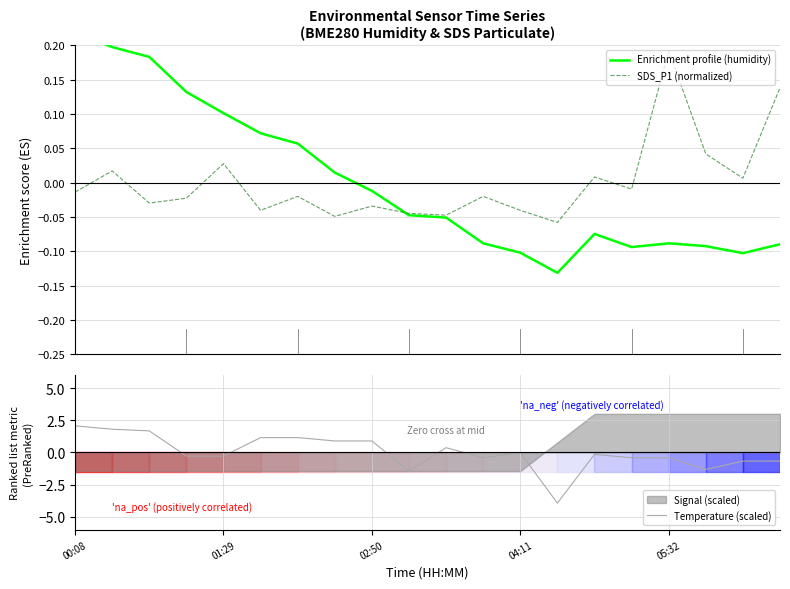

Which has a higher value, 14 or 01:29?

01:29